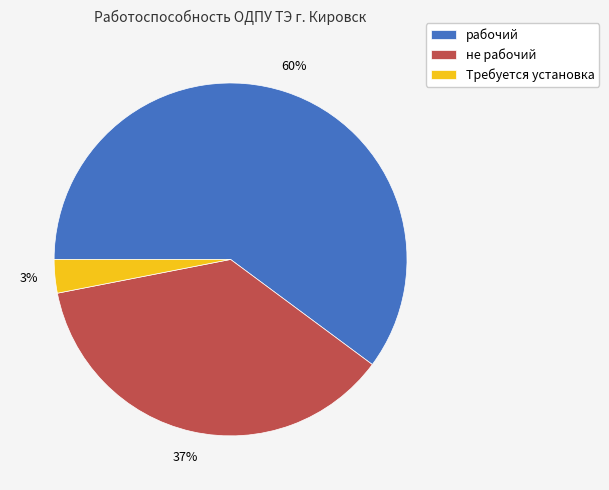

Which slice represents more than half of the pie?

рабочий